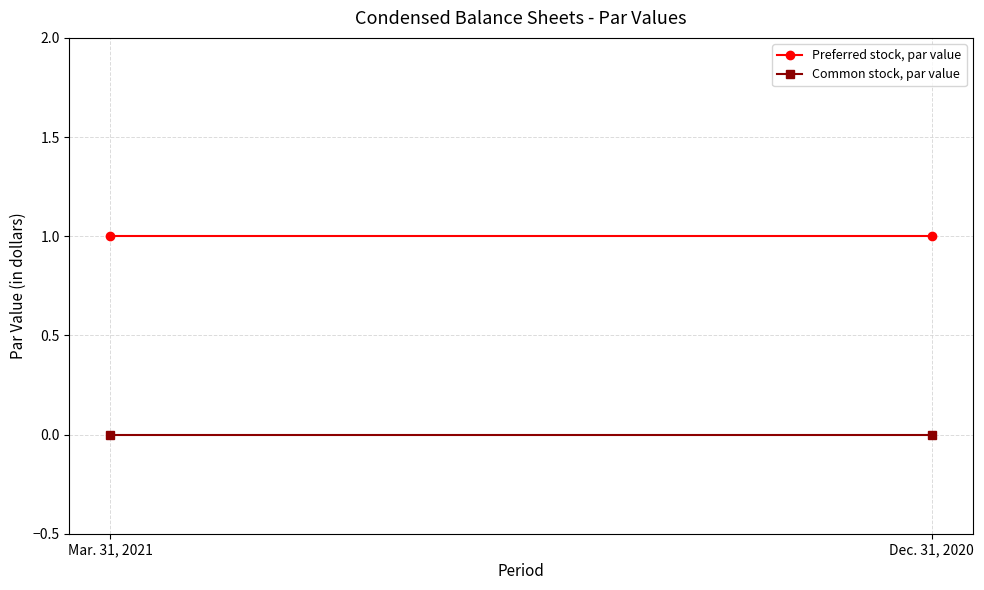

Which category has the highest value across all series?

Mar. 31, 2021